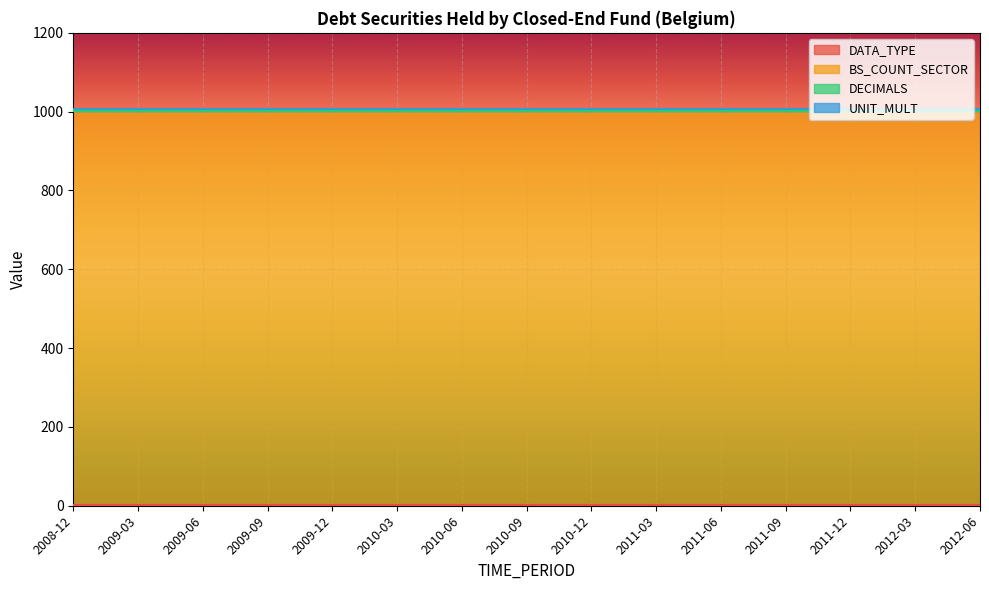

Reading left to right, transcribe all the data shown in this chart.

DATA_TYPE: 1	1	1	1	1	1	1	1	1	1	1	1	1	1	1
BS_COUNT_SECTOR: 1000	1000	1000	1000	1000	1000	1000	1000	1000	1000	1000	1000	1000	1000	1000
DECIMALS: 0	0	0	0	0	0	0	0	0	0	0	0	0	0	0
UNIT_MULT: 6	6	6	6	6	6	6	6	6	6	6	6	6	6	6